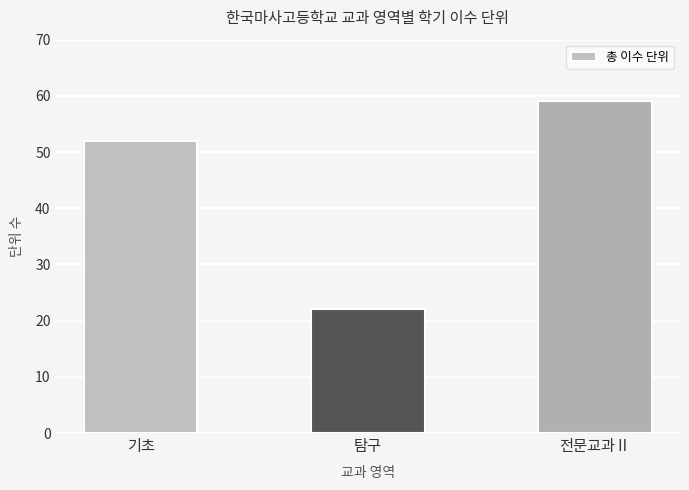

What is the greatest value displayed?

59